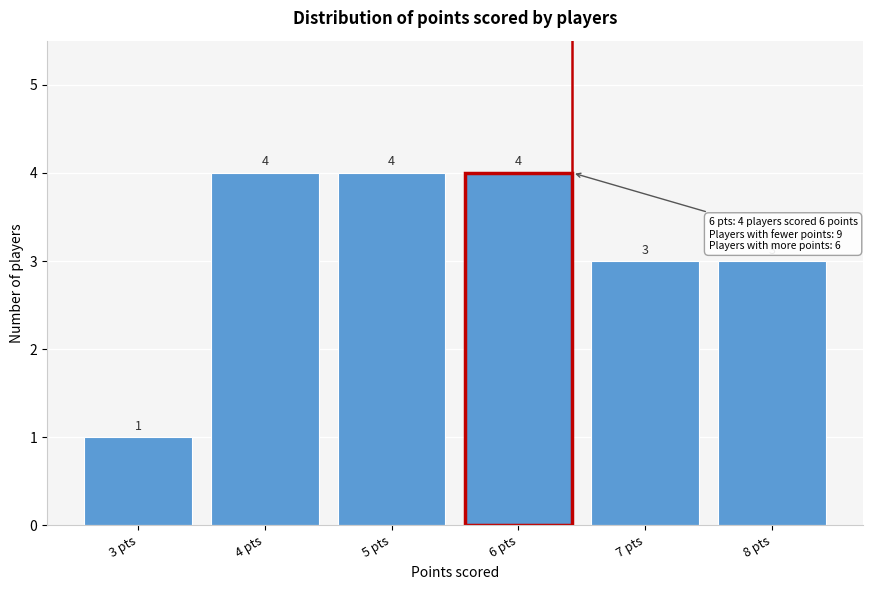

Reading left to right, extract all data points from this chart.

1	4	4	4	3	3